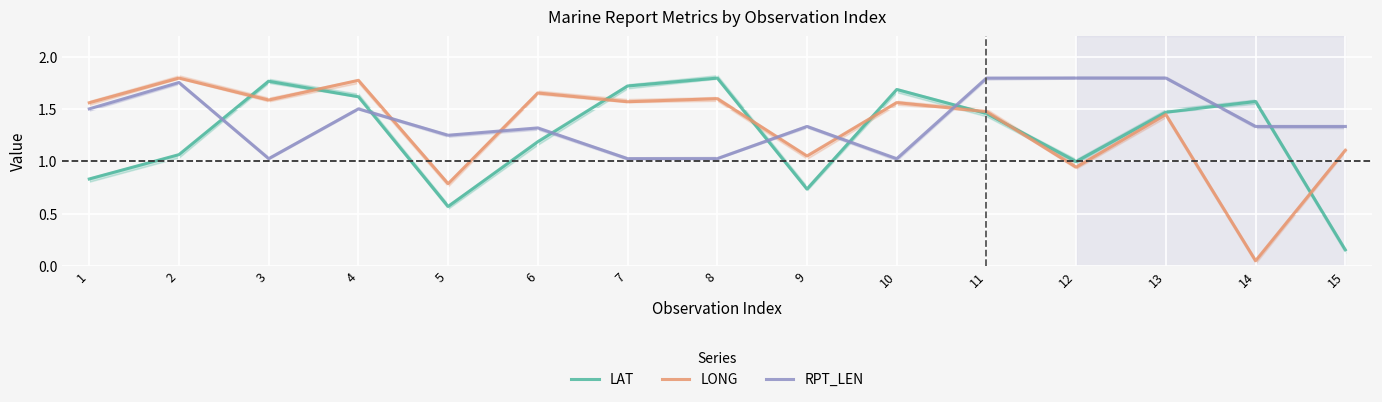

What is the sum of the LONG values at 12 and 14?

1.0